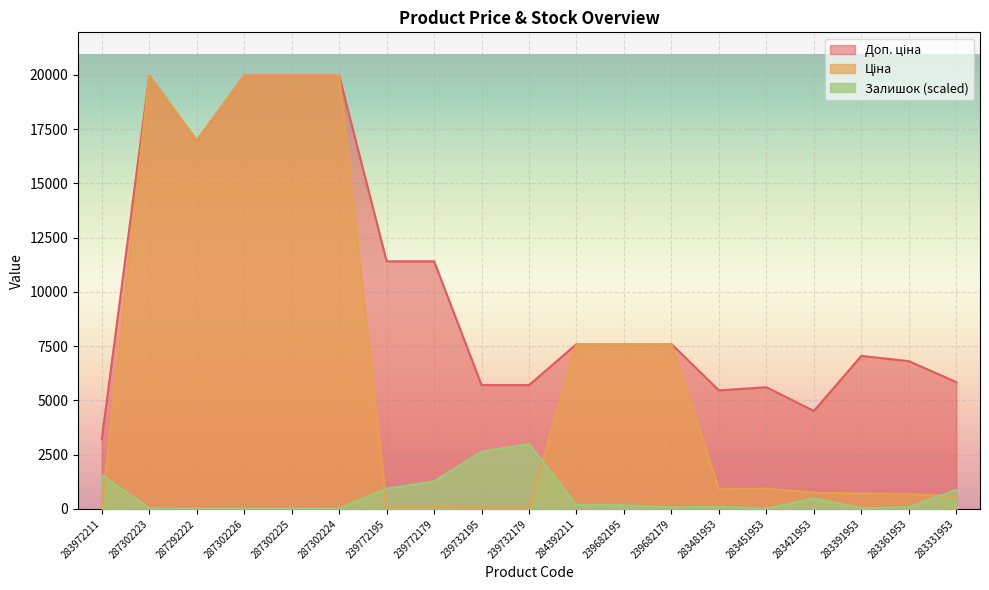

How many lines are shown in the chart?

3